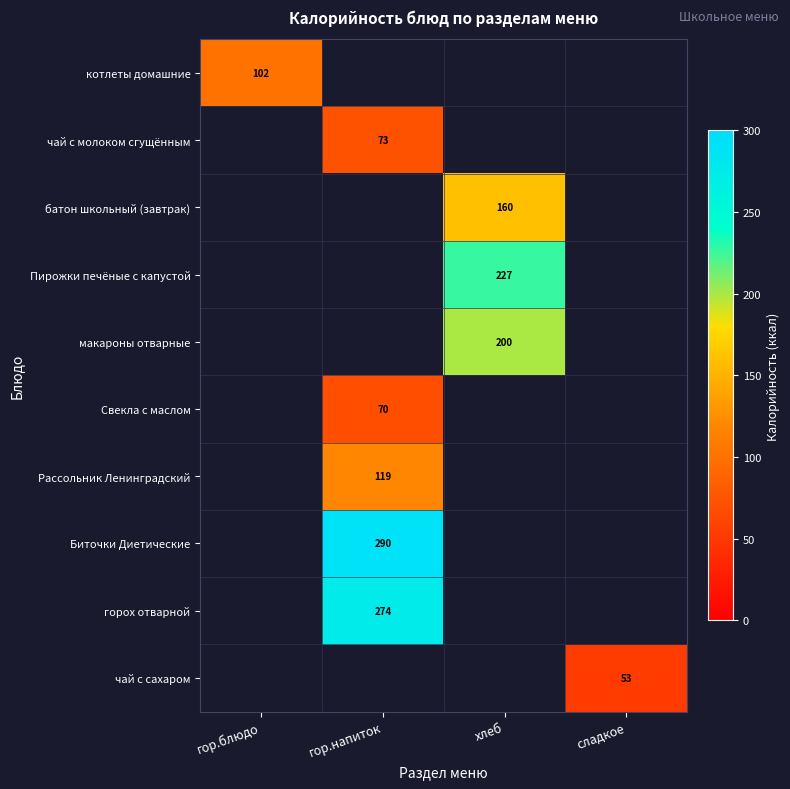

What is the total value across all series at сладкое?

53.0